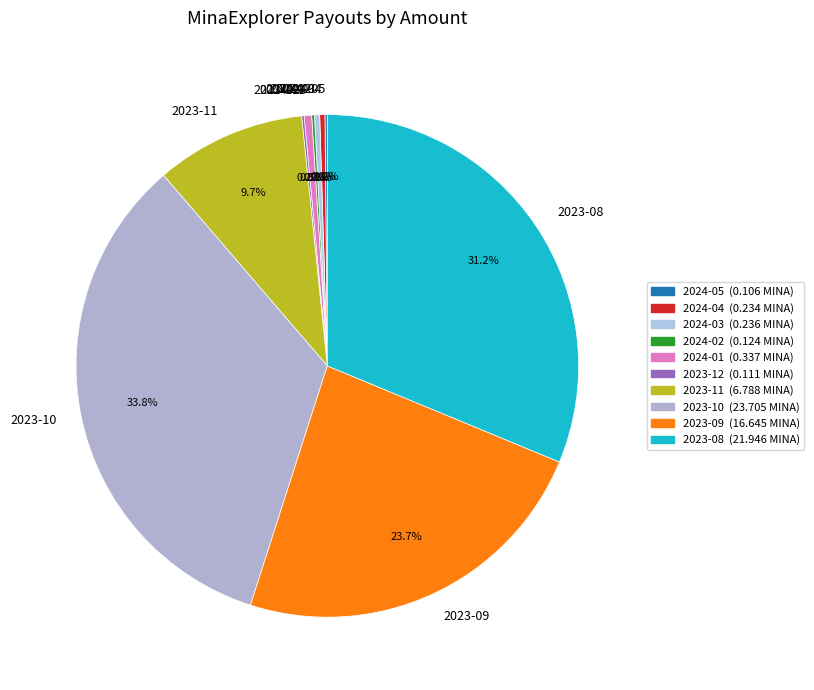

Is there a majority slice in this chart?

No